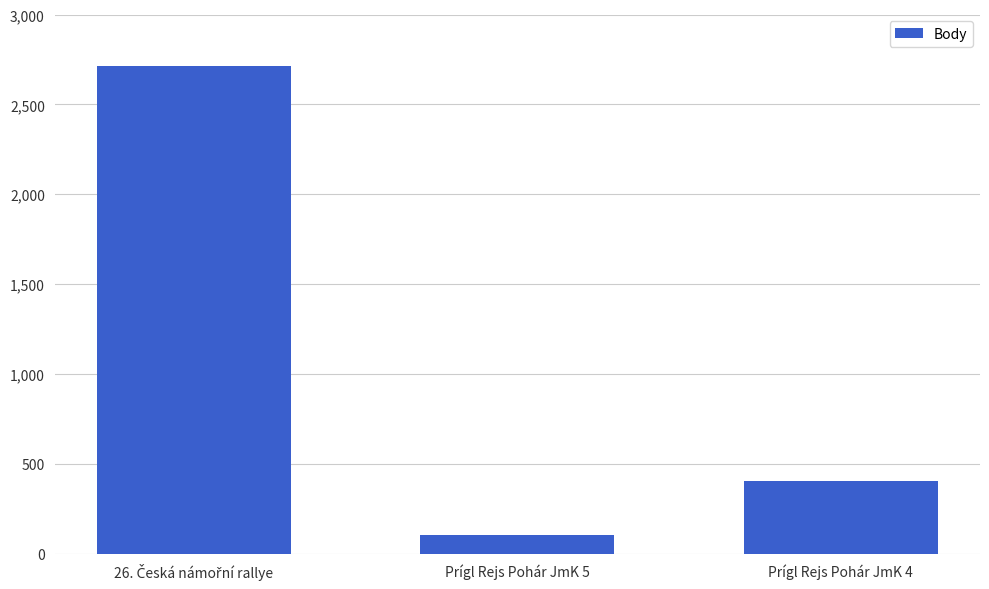

What is the average value?

1071